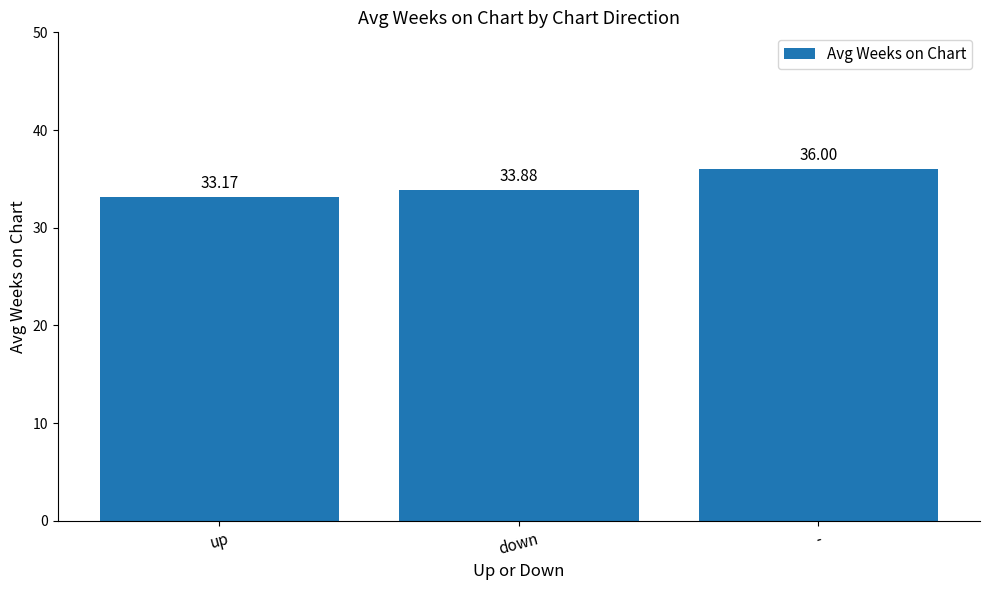

Reading right to left, list all the values displayed in this chart.

-=36.0	down=33.9	up=33.2